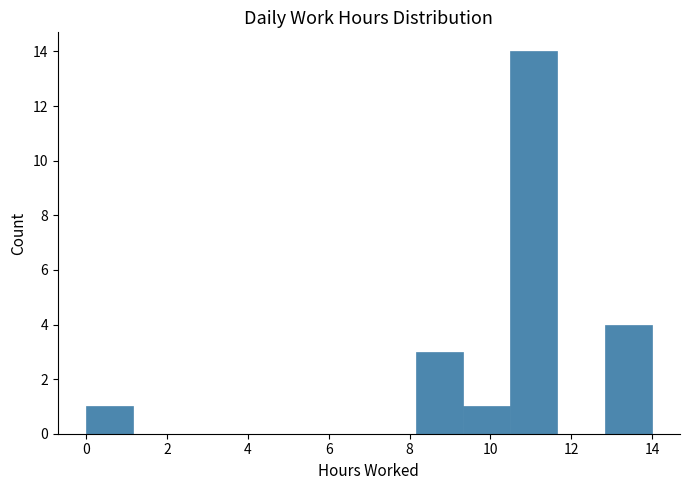

Reading left to right, transcribe this chart: for each bar, give the range it covers on the x-axis and its height. Neither the bar edges nor the heights are printed on the chart, so give them approximately, as read against the axes.

0.0 to 1.2: 1
1.2 to 2.4: 0
2.4 to 3.4: 0
3.4 to 4.6: 0
4.6 to 5.8: 0
5.8 to 7.0: 0
7.0 to 8.2: 0
8.2 to 9.4: 3
9.4 to 10.4: 1
10.4 to 11.6: 14
11.6 to 12.8: 0
12.8 to 14.0: 4